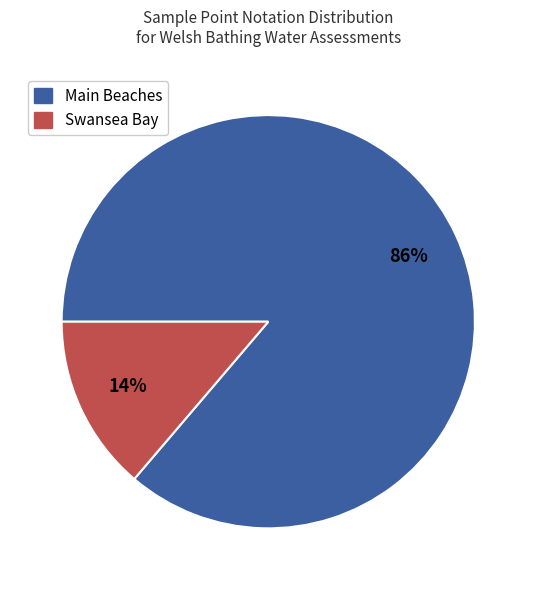

To the nearest percent, what is the average slice percentage?

50%